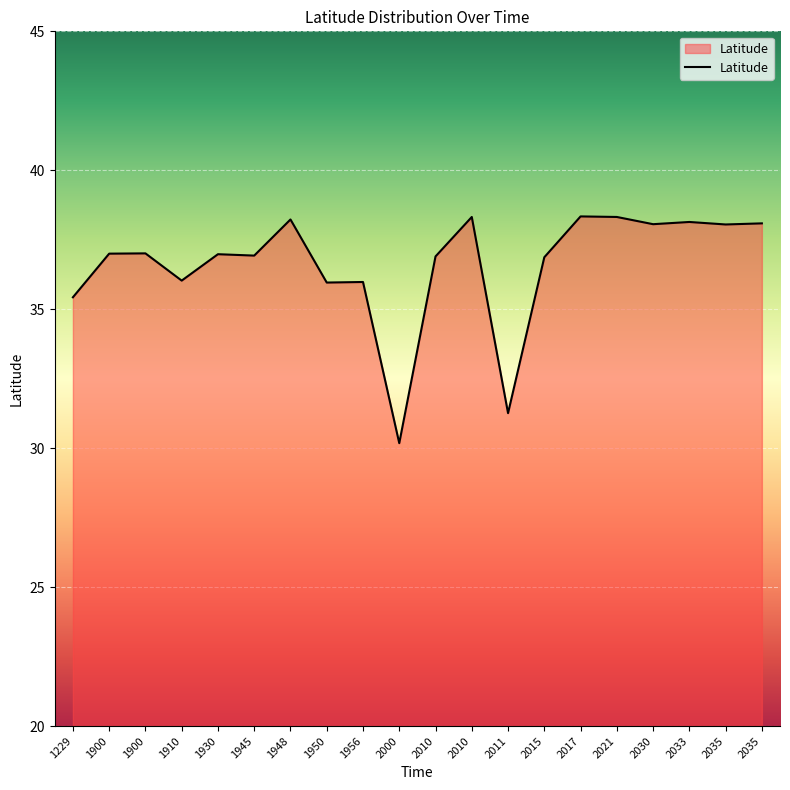

What is the value of the 18th point from the left?

38.1